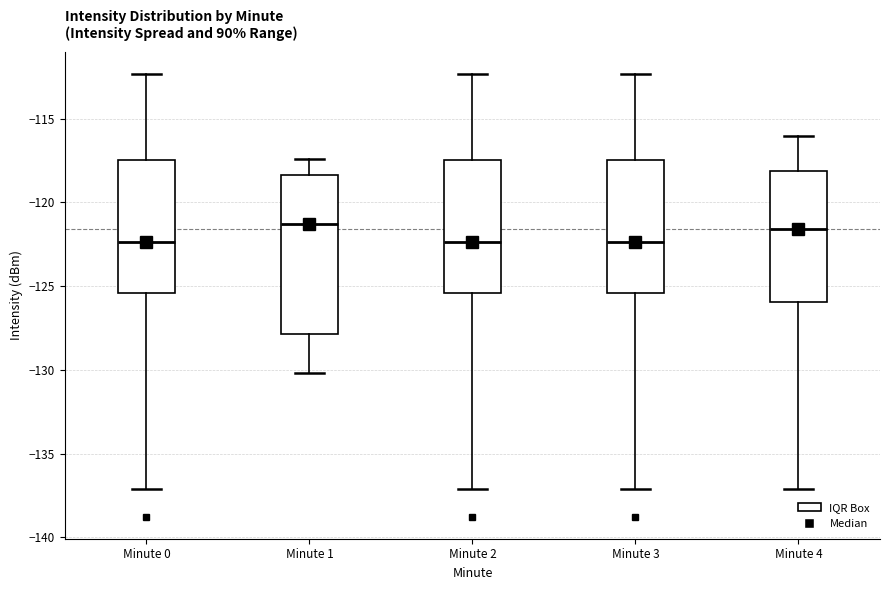

Reading left to right, read every box against the y-axis: the position of its median line, the range the box covers, and the ends of its whiskers. The values are not printed on the chart, so give them approximately, as read against the axis.

Minute 0: median -122.5, box -125.5 to -117.5, whiskers -137.0 to -112.5
Minute 1: median -121.5, box -128.0 to -118.5, whiskers -130.0 to -117.5
Minute 2: median -122.5, box -125.5 to -117.5, whiskers -137.0 to -112.5
Minute 3: median -122.5, box -125.5 to -117.5, whiskers -137.0 to -112.5
Minute 4: median -121.5, box -126.0 to -118.0, whiskers -137.0 to -116.0